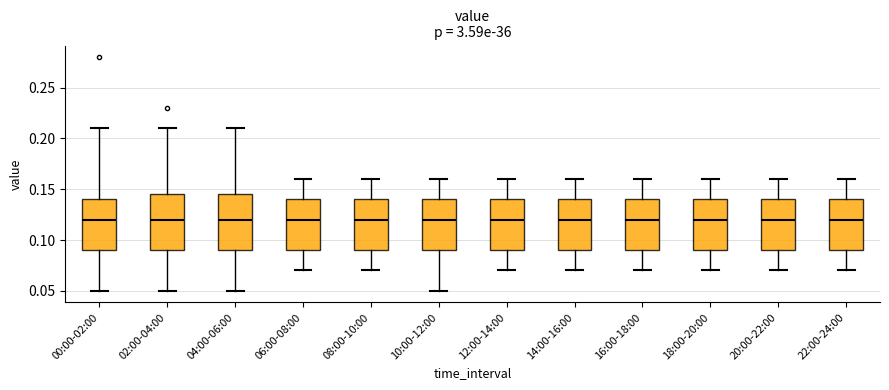

Reading left to right, transcribe this box plot: for each box, give where its median line is, the range the box spans, and where its two whiskers end, as read against the y-axis. The values are not printed on the chart, so give them approximately, as read against the axis.

00:00-02:00: median 0.120, box 0.090 to 0.140, whiskers 0.050 to 0.210
02:00-04:00: median 0.120, box 0.090 to 0.145, whiskers 0.050 to 0.210
04:00-06:00: median 0.120, box 0.090 to 0.145, whiskers 0.050 to 0.210
06:00-08:00: median 0.120, box 0.090 to 0.140, whiskers 0.070 to 0.160
08:00-10:00: median 0.120, box 0.090 to 0.140, whiskers 0.070 to 0.160
10:00-12:00: median 0.120, box 0.090 to 0.140, whiskers 0.050 to 0.160
12:00-14:00: median 0.120, box 0.090 to 0.140, whiskers 0.070 to 0.160
14:00-16:00: median 0.120, box 0.090 to 0.140, whiskers 0.070 to 0.160
16:00-18:00: median 0.120, box 0.090 to 0.140, whiskers 0.070 to 0.160
18:00-20:00: median 0.120, box 0.090 to 0.140, whiskers 0.070 to 0.160
20:00-22:00: median 0.120, box 0.090 to 0.140, whiskers 0.070 to 0.160
22:00-24:00: median 0.120, box 0.090 to 0.140, whiskers 0.070 to 0.160